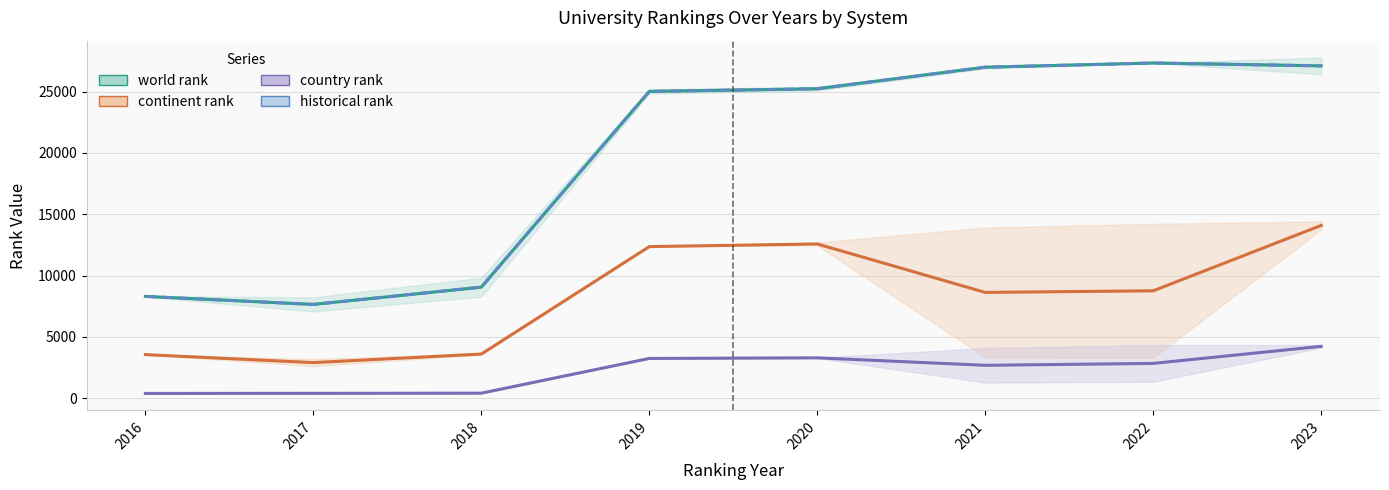

What is the maximum value shown in the chart?

27337.5